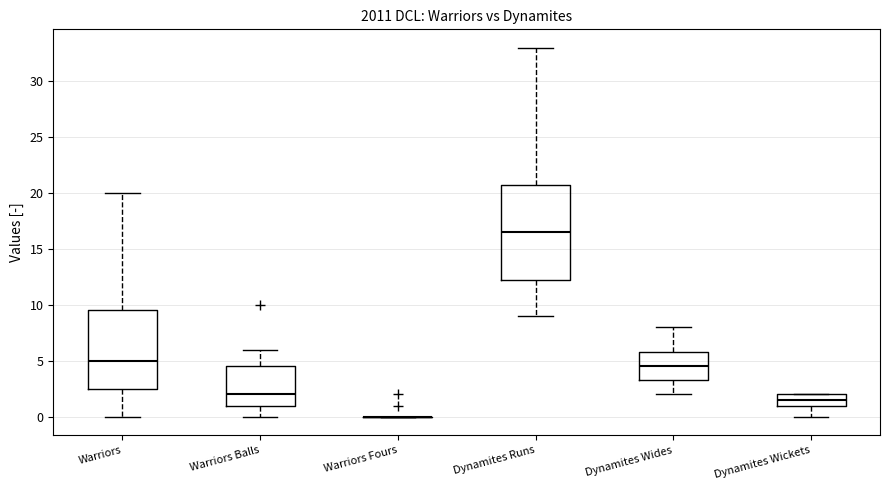

Where does the upper whisker of the box for Dynamites Runs end on the y-axis? The values are not printed on the chart, so give them approximately, as read against the axis.

33.0